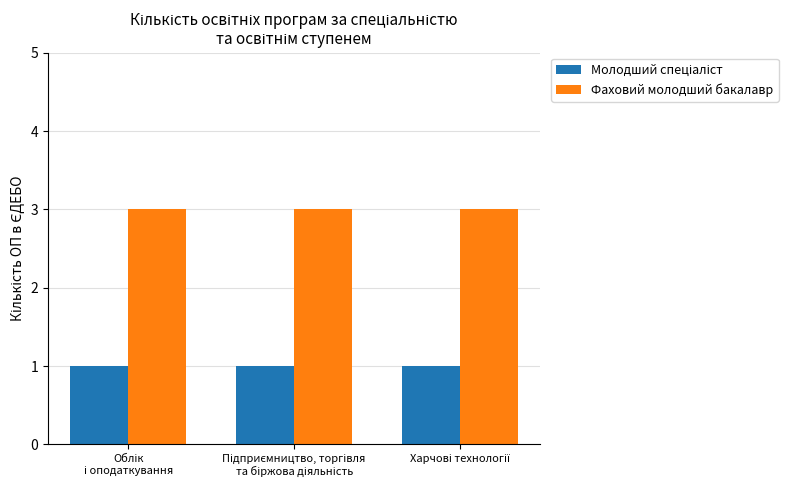

At how many categories does at least one series exceed 2?

3